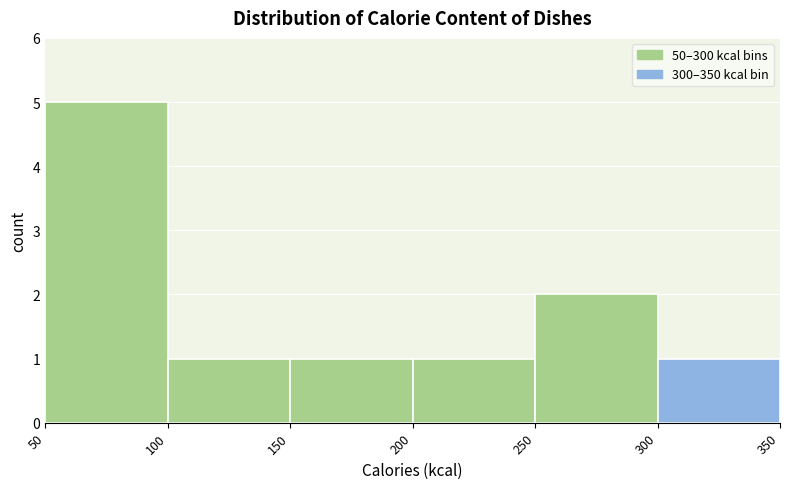

Reading left to right, list every bar in this chart as the range it spans on the x-axis followed by its height. The values are not printed on the chart, so give them approximately, as read against the axis.

50 to 100: 5
100 to 150: 1
150 to 200: 1
200 to 250: 1
250 to 300: 2
300 to 350: 1